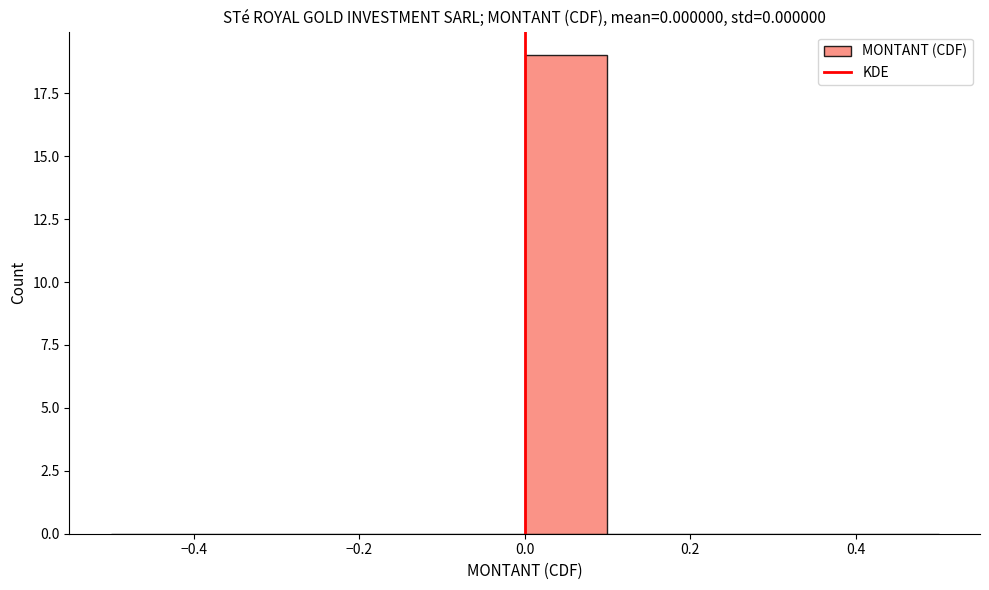

Over which range of the x-axis is the bar tallest?

0.0 to 0.1